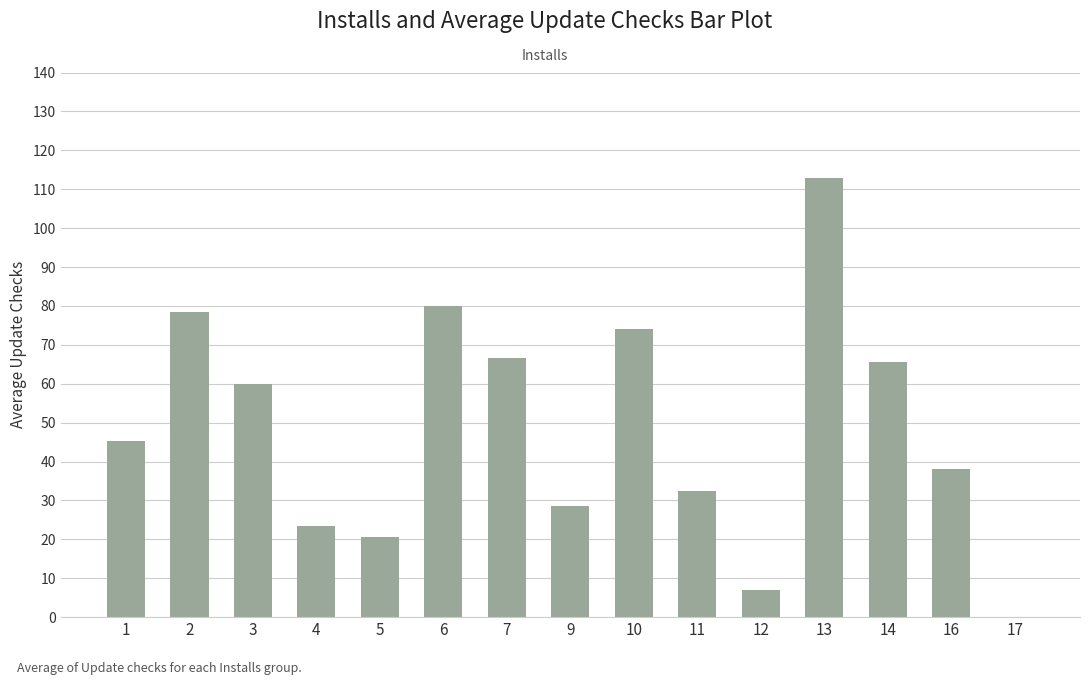

What is the change in value from 4 to 7?

+43.4